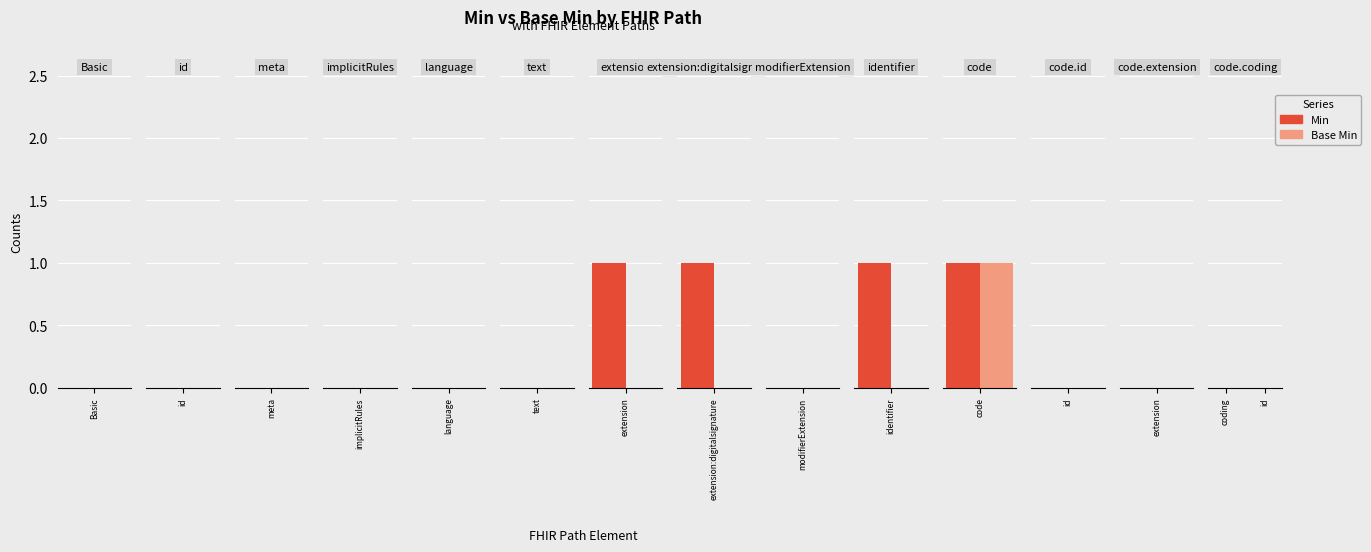

Between Basic.code and Basic.language, which is larger?

Basic.code